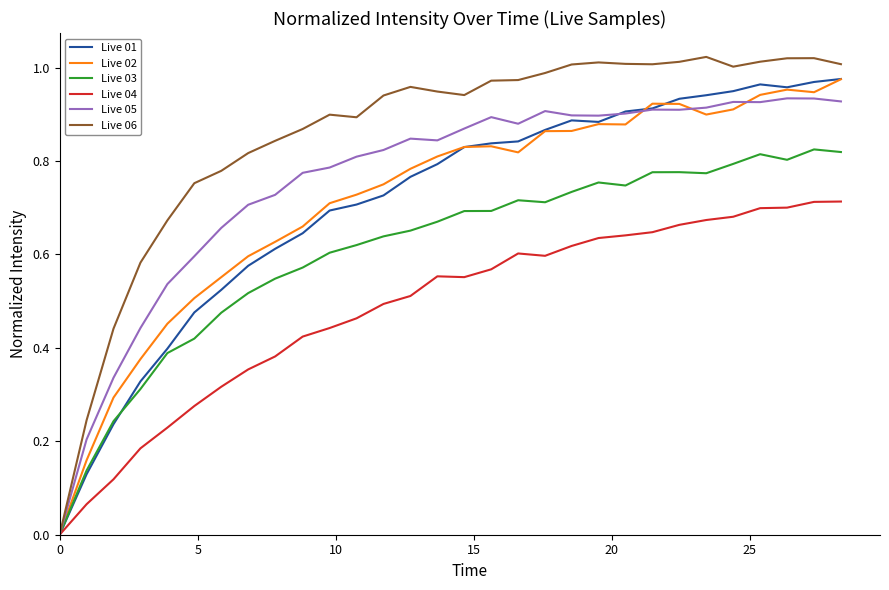

What is the sum of all Live 03 values?

18.2